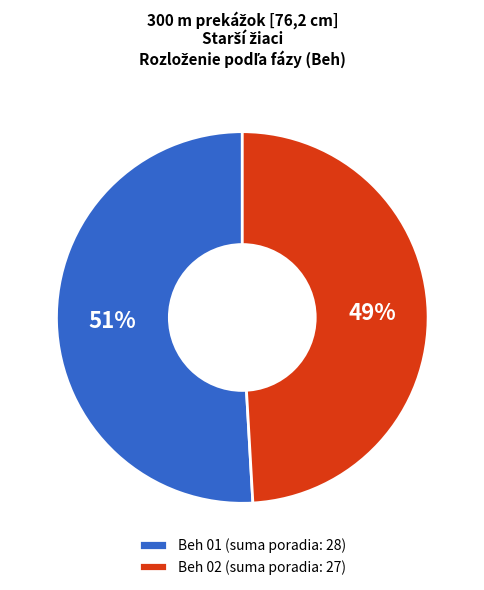

Is the sum of Beh 01 (suma poradia: 28) and Beh 02 (suma poradia: 27) greater than half?

Yes